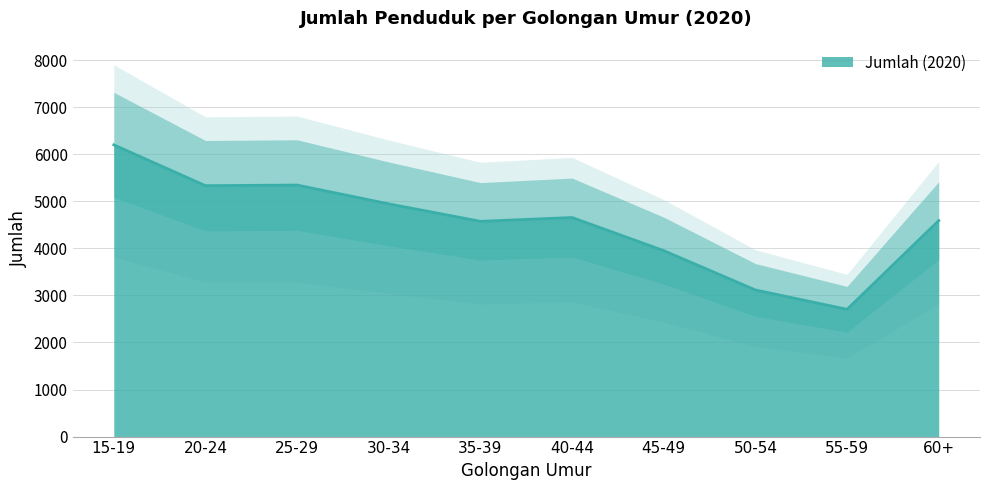

What is the greatest value displayed?

6201